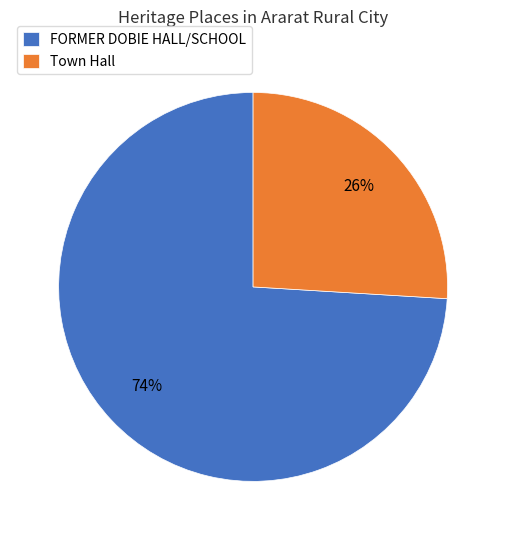

The Town Hall slice represents 26% of the pie. True or false?

True